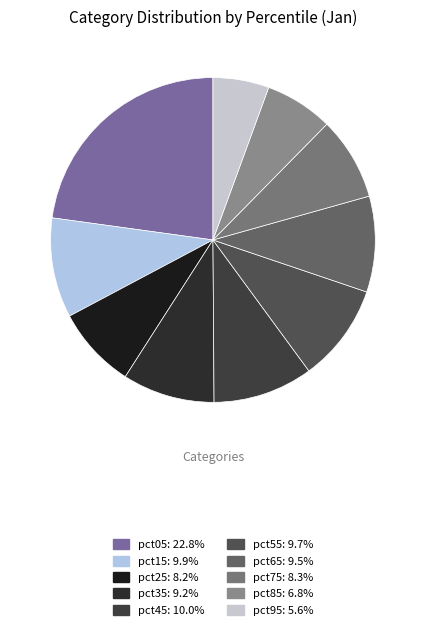

To the nearest percent, what is the difference between the largest and smallest slice percentages?

17%